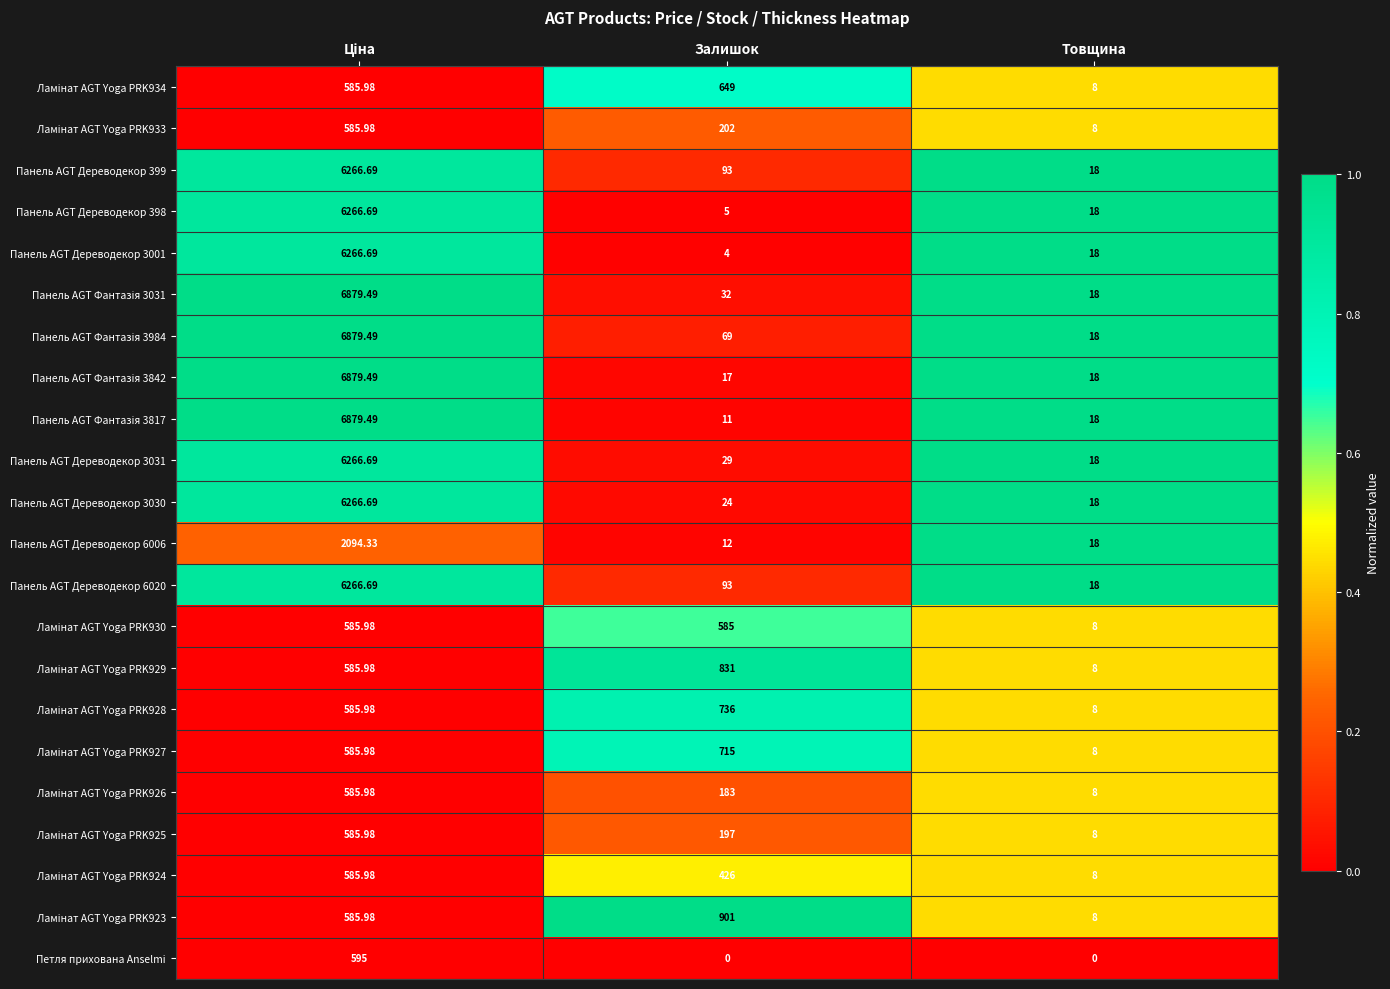

At which label is Панель AGT Дереводекор 398 closest to 3135?

Товщина